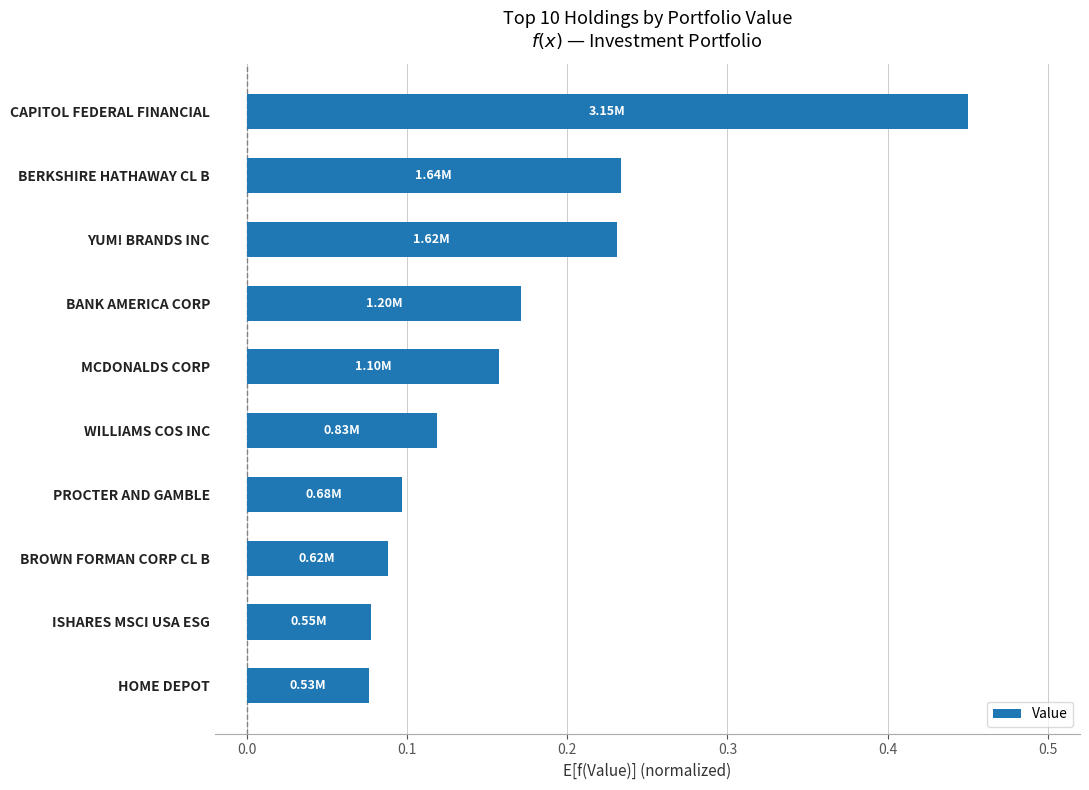

What is the sum of the values at CAPITOL FEDERAL FINANCIAL and BANK AMERICA CORP?

0.6